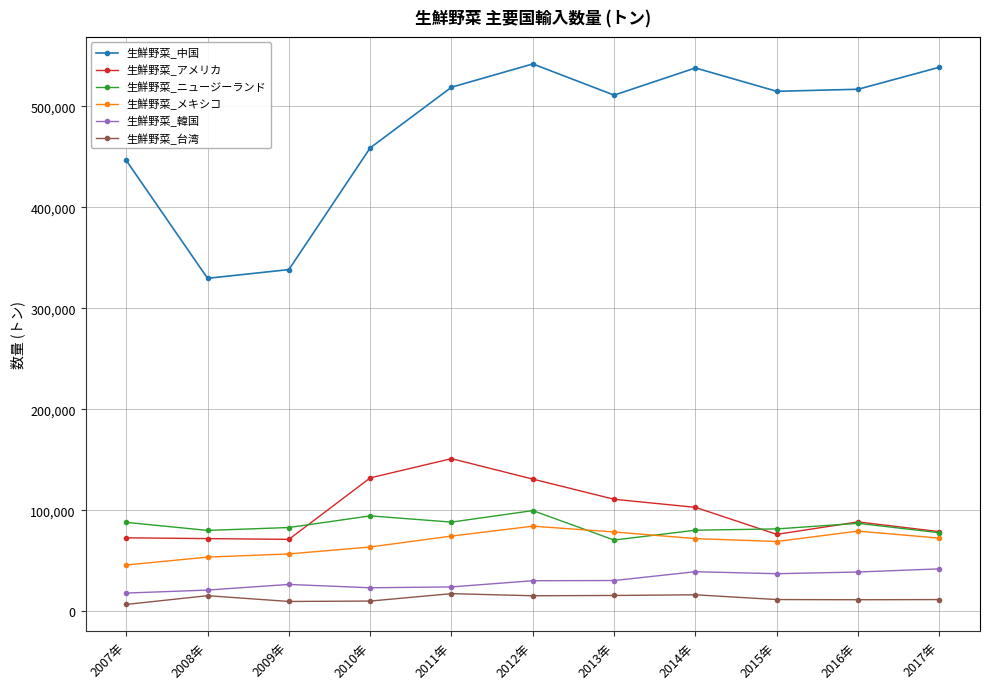

What is the maximum value for 生鮮野菜_アメリカ?

151132.3